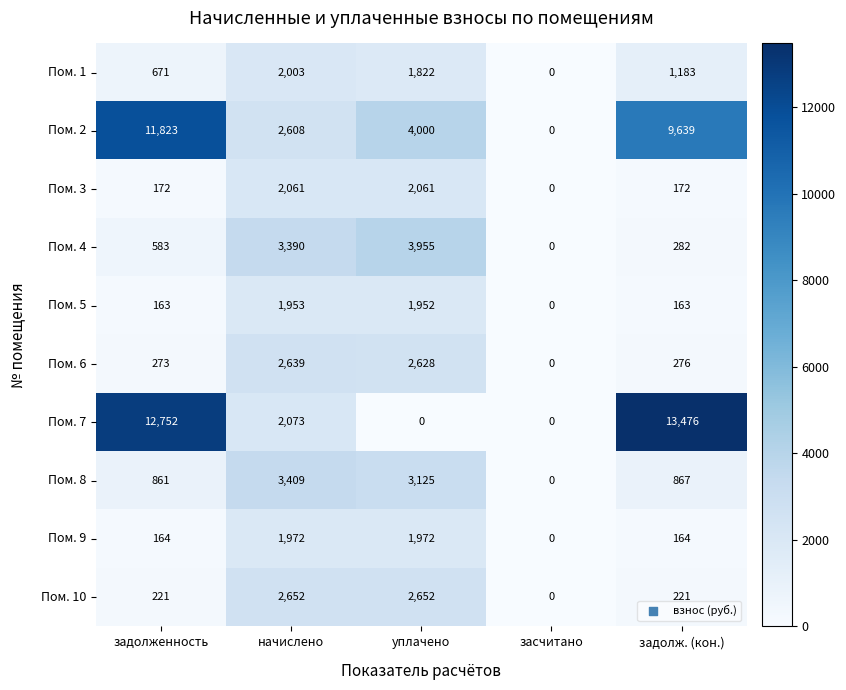

Where is Пом. 6 nearest to the value 1319?

задолж. (кон.)